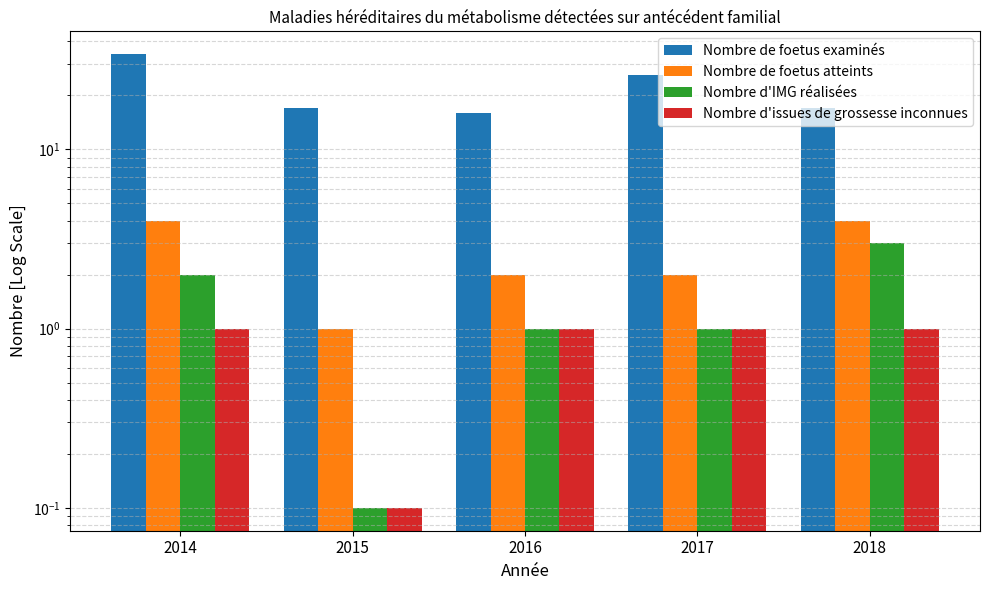

Reading right to left, extract all data points from this chart.

Nombre de foetus examinés: 2018=17.0	2017=26.0	2016=16.0	2015=17.0	2014=34.0
Nombre de foetus atteints: 2018=4.0	2017=2.0	2016=2.0	2015=1.0	2014=4.0
Nombre d'IMG réalisées: 2018=3.0	2017=1.0	2016=1.0	2015=0.1	2014=2.0
Nombre d'issues de grossesse inconnues: 2018=1.0	2017=1.0	2016=1.0	2015=0.1	2014=1.0